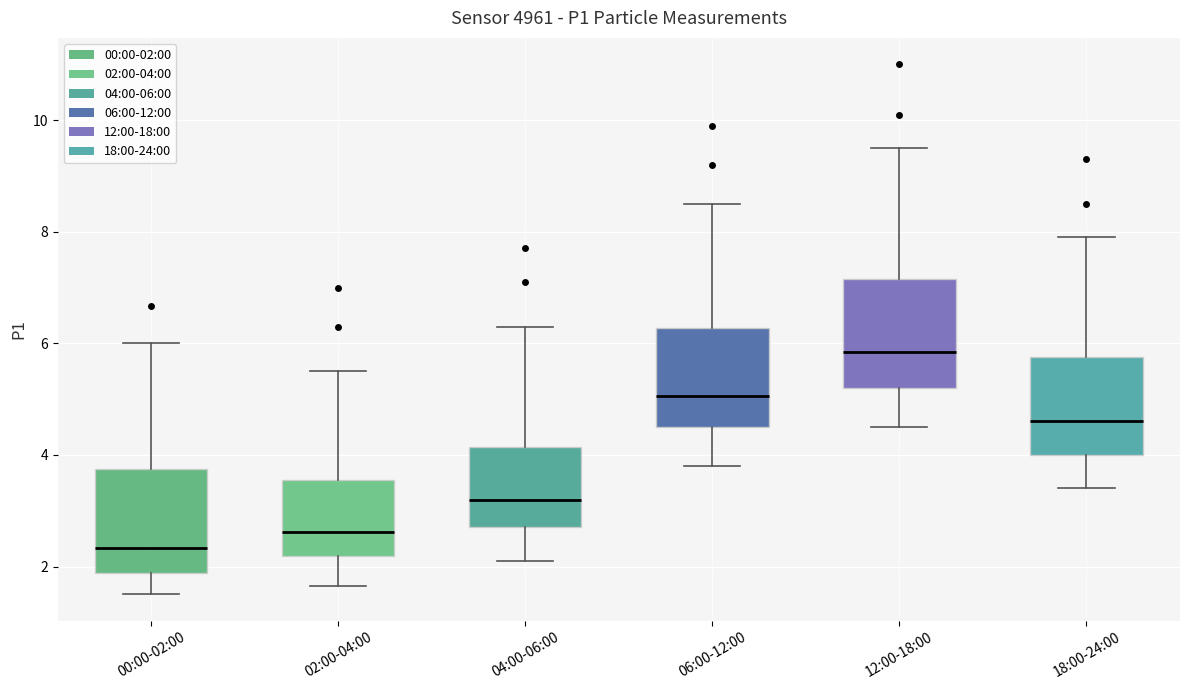

Where is the lower edge of the box for 02:00-04:00 on the y-axis? The values are not printed on the chart, so give them approximately, as read against the axis.

2.2